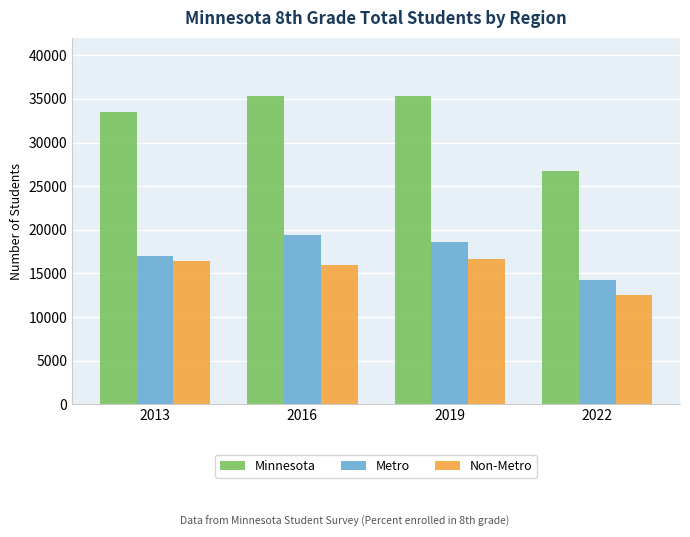

Which category has the lowest value in the Minnesota series?

2022